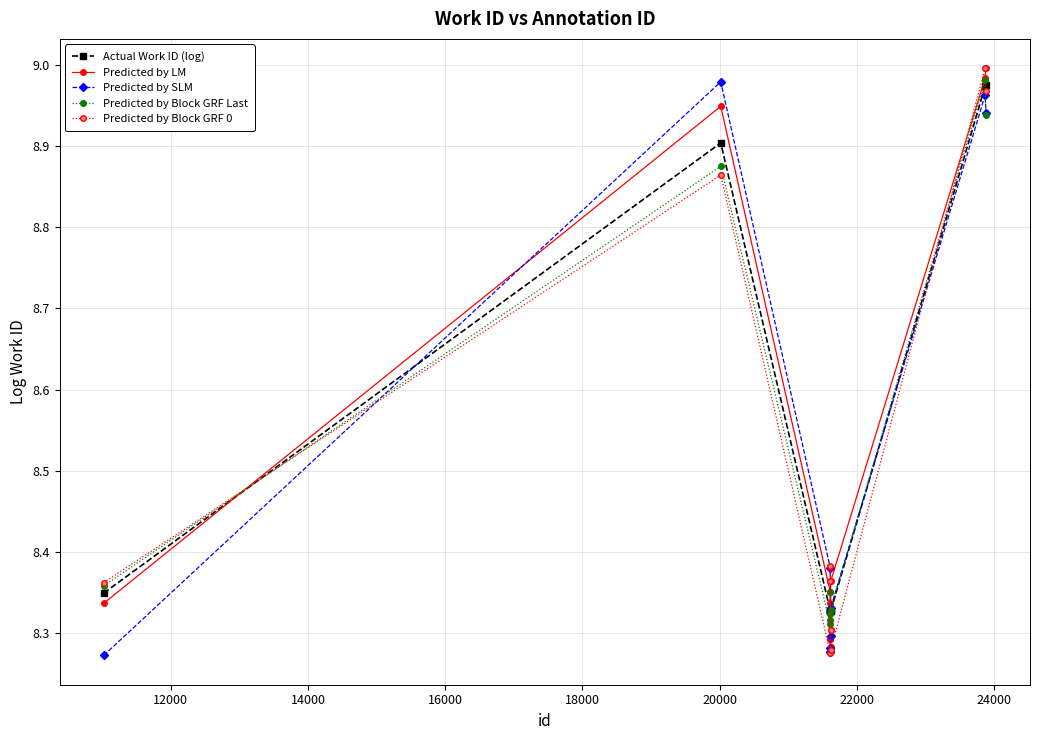

At how many categories does at least one series exceed 8?

10